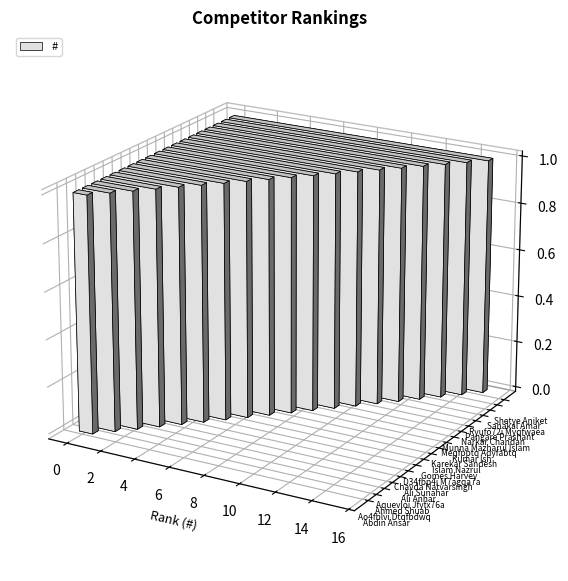

Reading left to right, extract all data points from this chart.

Abdin Ansar=1	Ao4fblvi Dtqfbdwq=2	Ahmed Shuab=3	Aquevloi Jfyfx76a=4	Ali Anhar=5	Ali Sunahar=6	Chavda Natvarsingh=7	D34fbp4i M7agqa7a=8	Gomes Harvey=9	Islam Nazrul=10	Karekar Sandesh=11	Kumar Ish=12	Meqfpptq Adyfabtq=13	Munna Mazharul Islam=14	Narkar Chandan=15	Pangare Prashant=16	Ryufo72i Myqfwaea=17	Sanakal Amar=18	Shetye Aniket=19